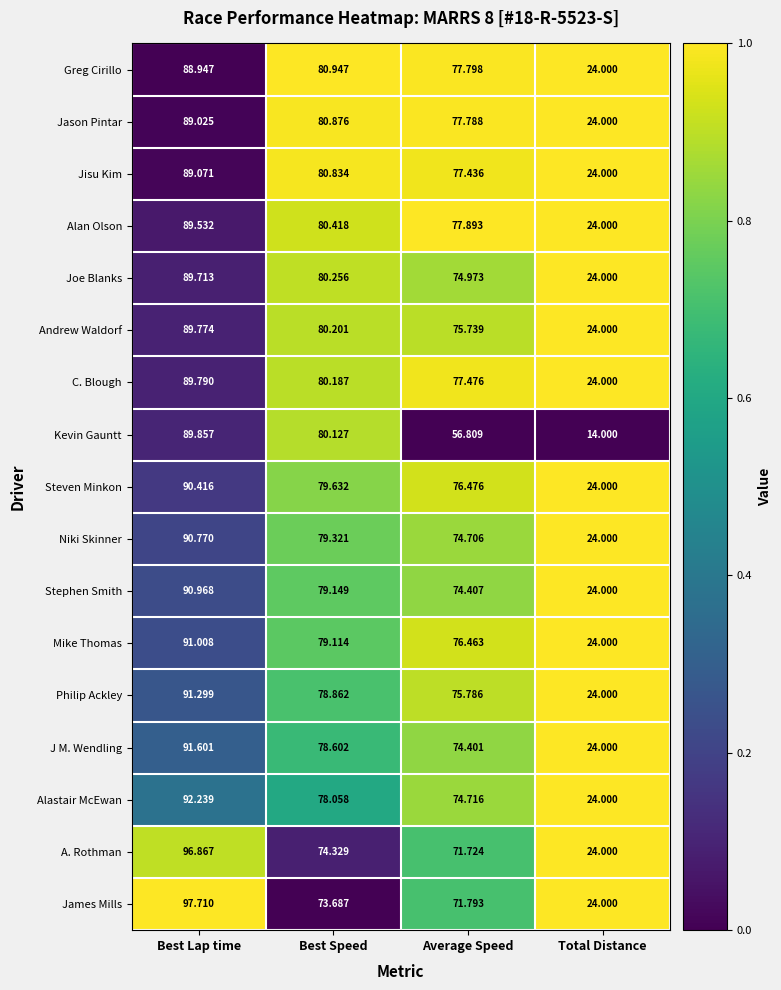

At which category is the sum across all series the highest?

Best Lap time